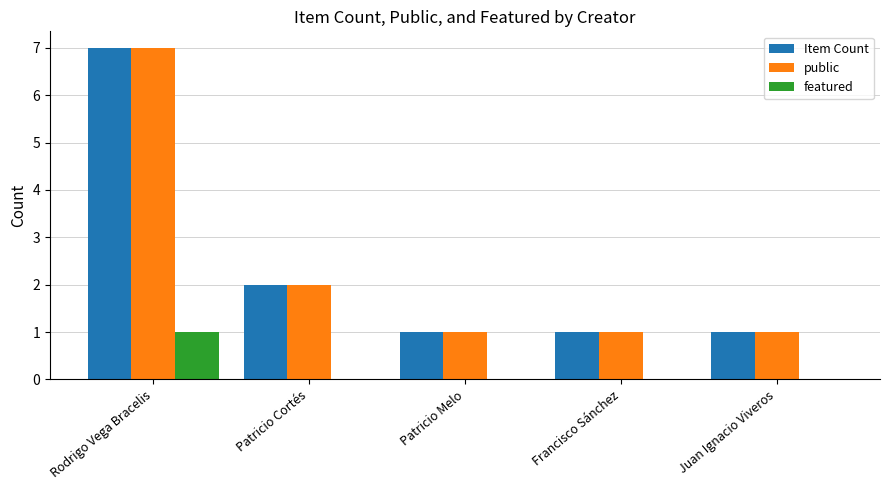

What are all the series names shown in the legend?

Item Count, public, featured